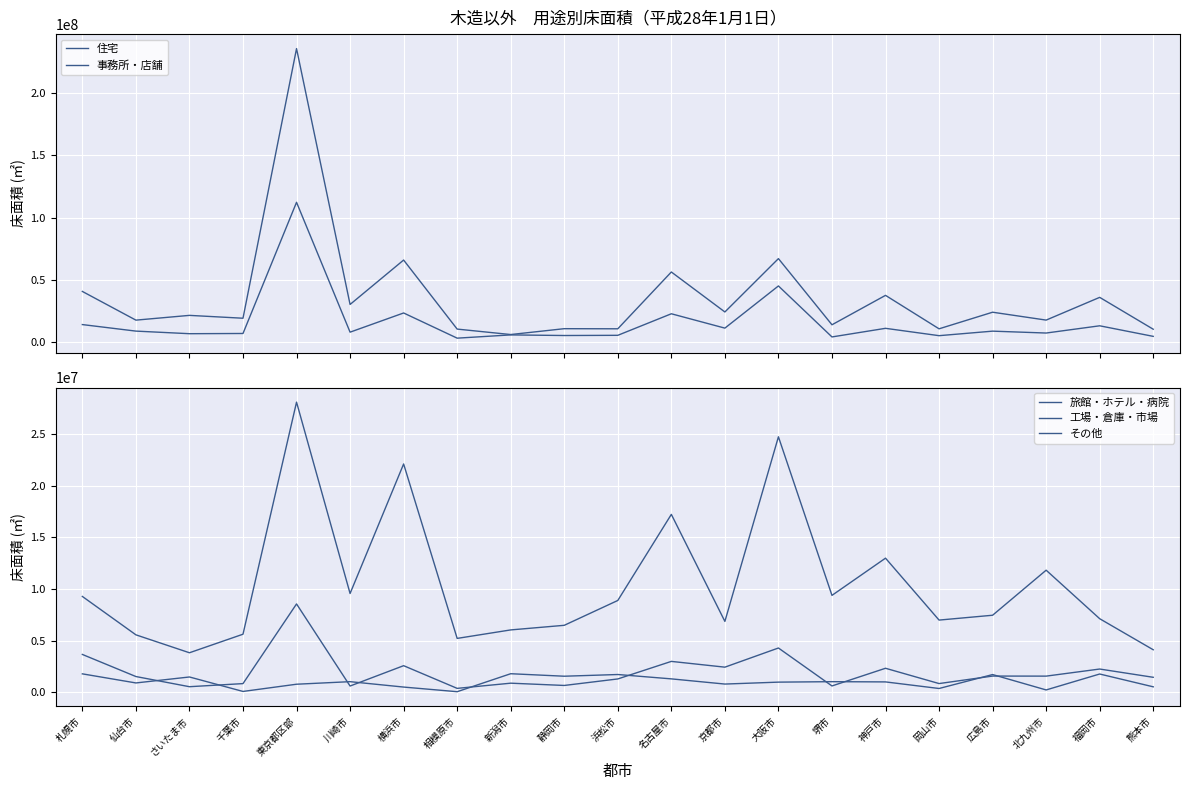

Rank the series at 仙台市 from highest to lowest value.

住宅, 事務所・店舗, 工場・倉庫・市場, 旅館・ホテル・病院, その他